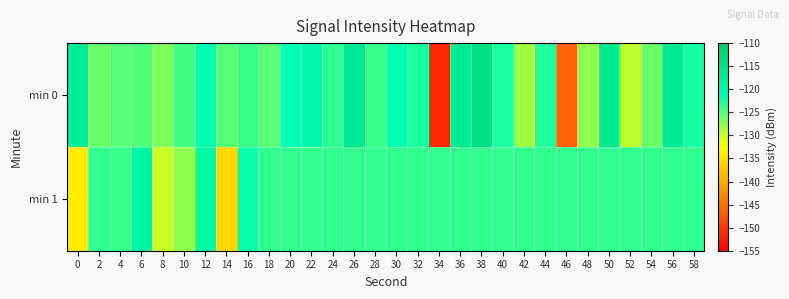

At 48, list the series in order from smallest to largest.

min 0, min 1